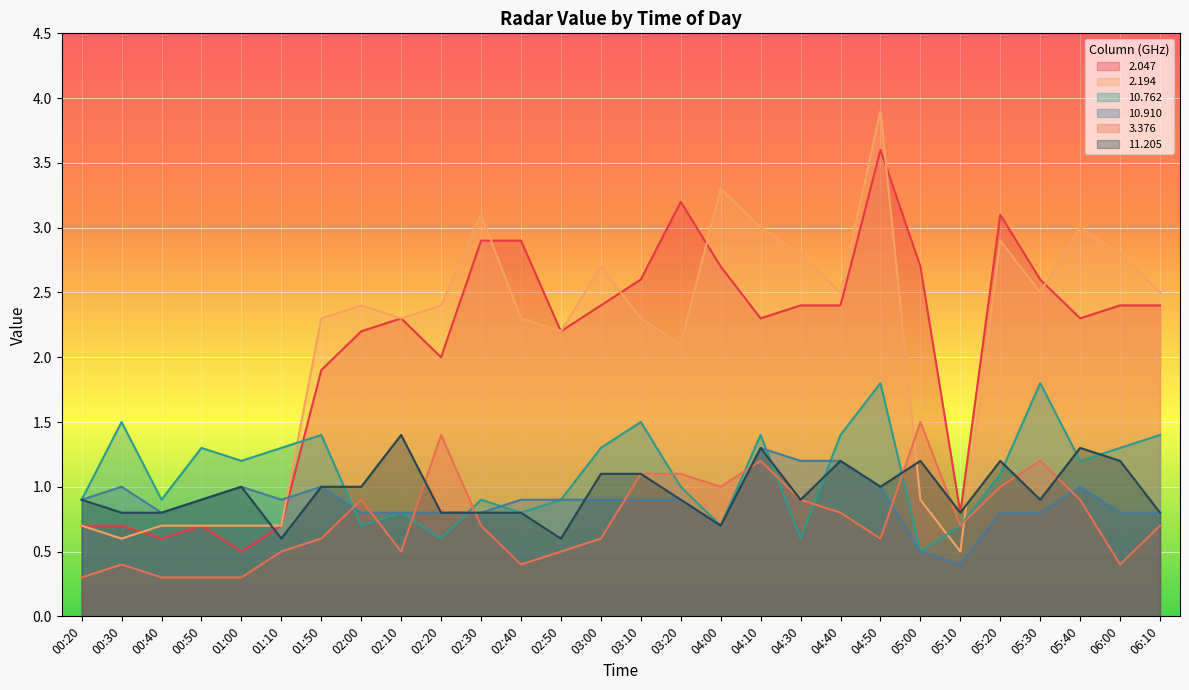

What is the label of the 16th point from the left?

03:20